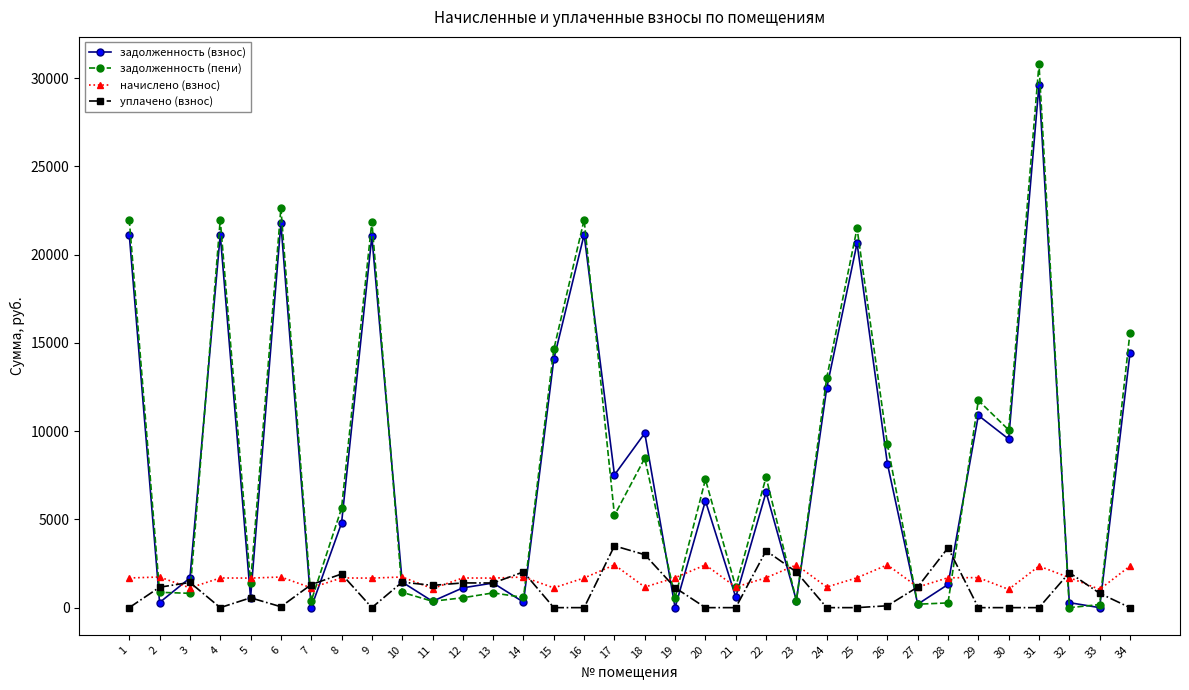

Where does the задолженность (пени) series first go above 5627?

1